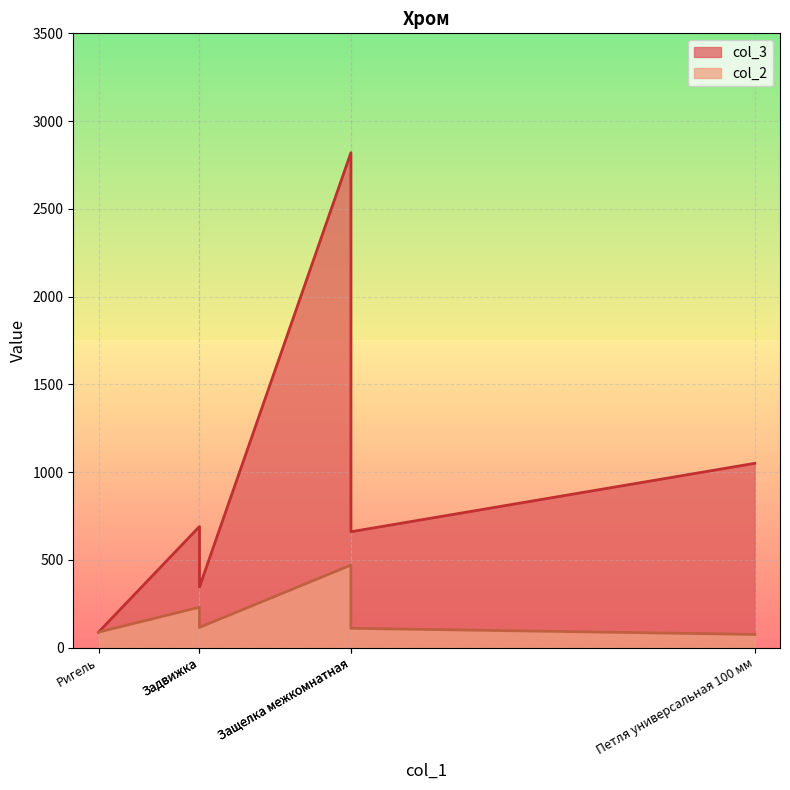

True or false: col_2 and col_3 intersect in this chart.

False